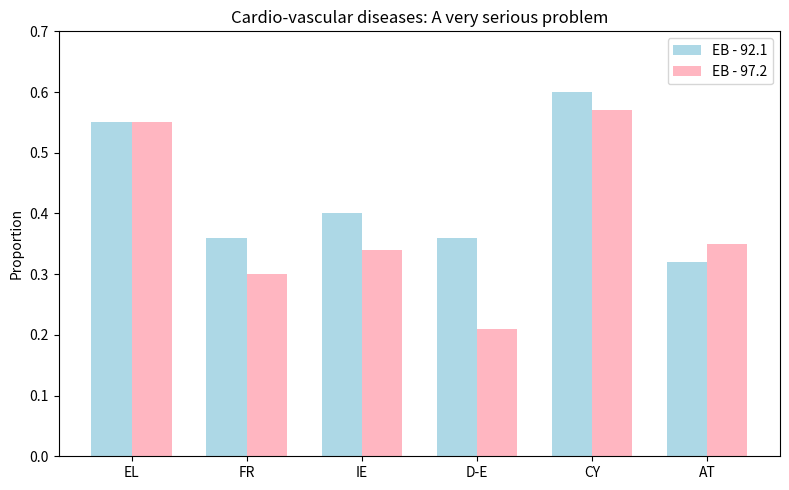

Rank the categories by EB - 97.2 value from highest to lowest.

CY, EL, AT, IE, FR, D-E